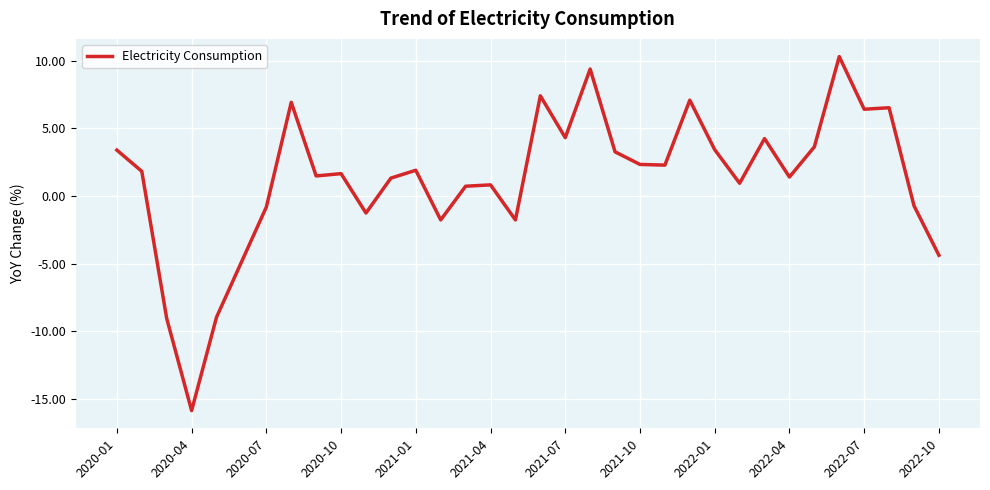

How many lines are shown in the chart?

1